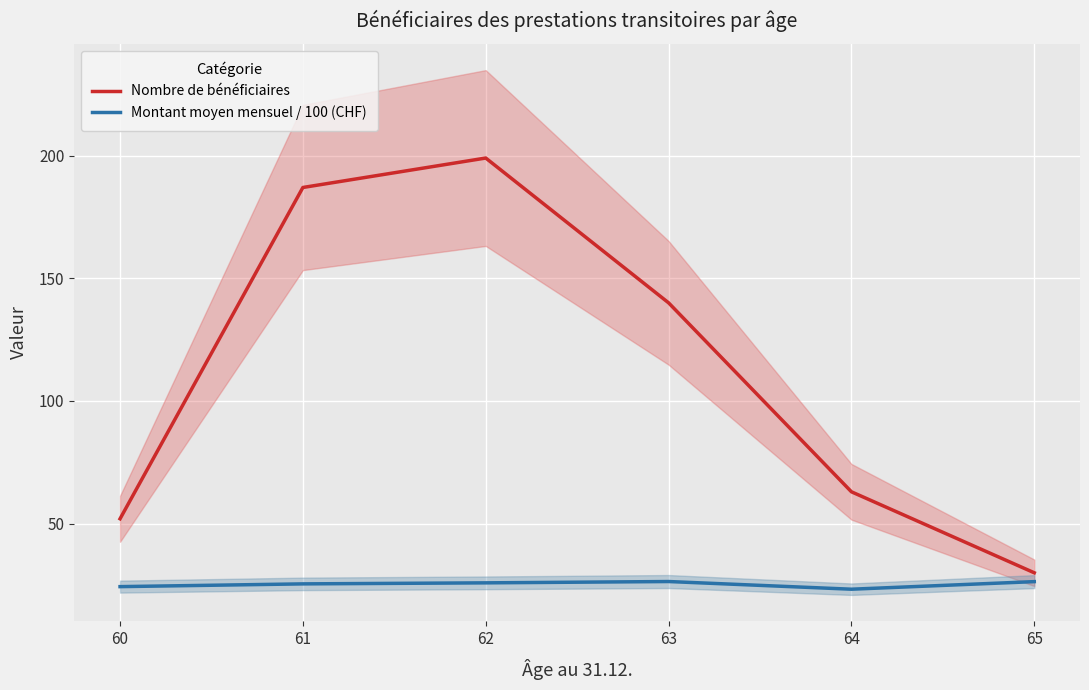

True or false: Nombre de bénéficiaires and Montant moyen mensuel / 100 (CHF) cross at least once.

False